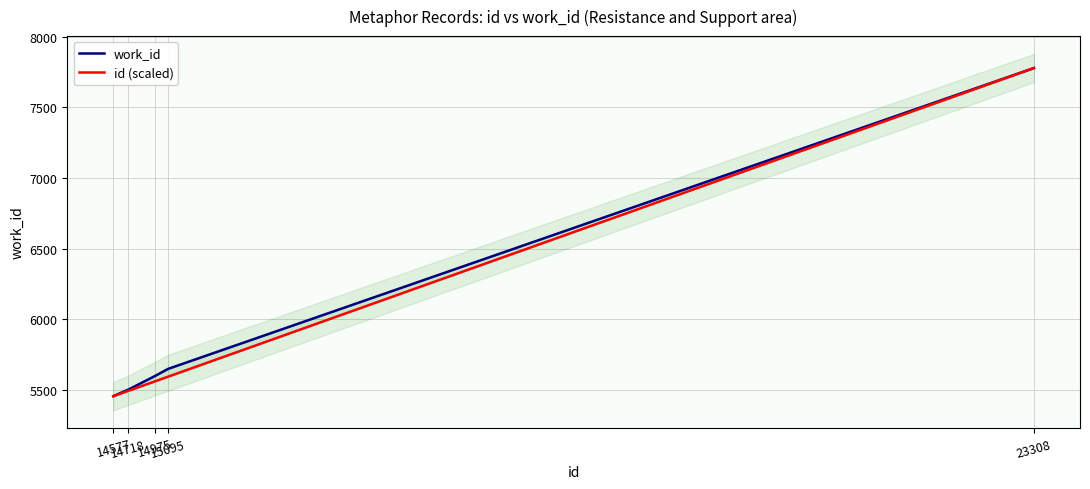

How many data points in id (scaled) are less than 5559?

2